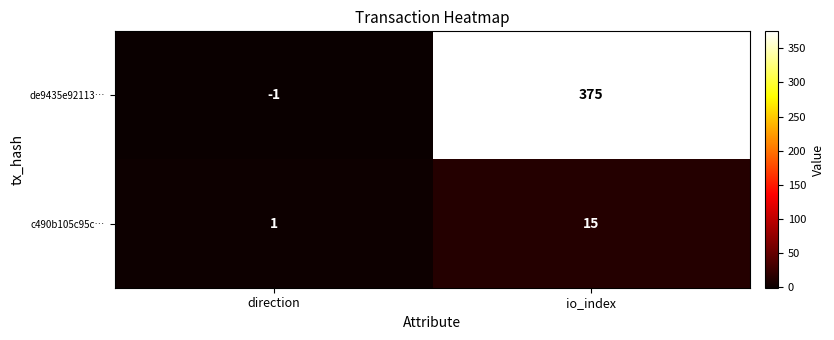

What is the sum of the c490b105c95c… values at direction and io_index?

16